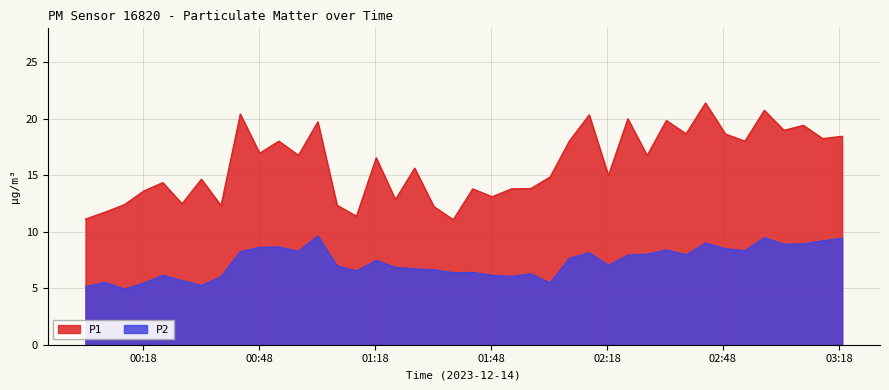

Which series has the widest spread of values?

P1